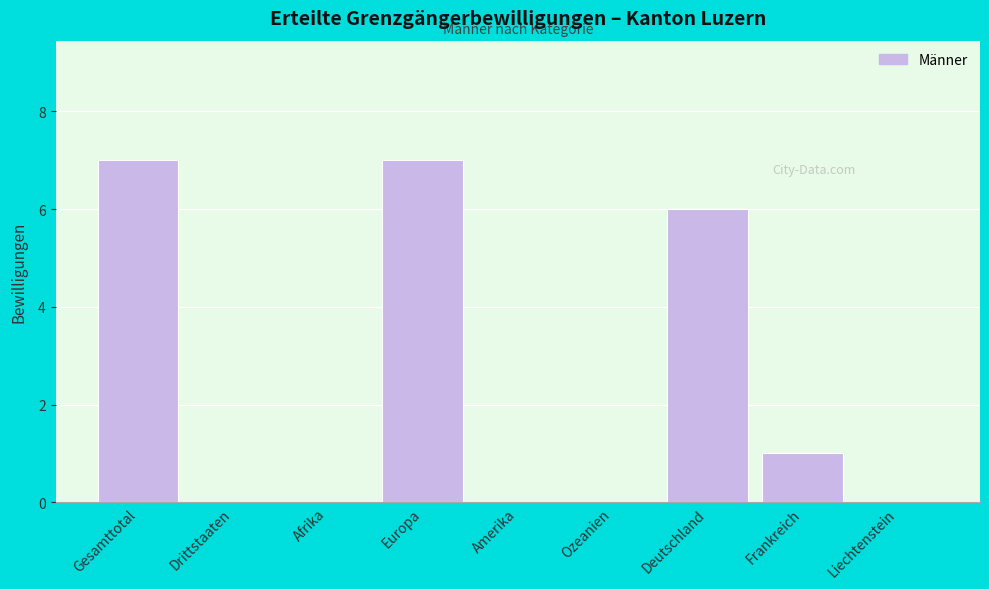

Reading right to left, extract all data points from this chart.

Liechtenstein=0	Frankreich=1	Deutschland=6	Ozeanien=0	Amerika=0	Europa=7	Afrika=0	Drittstaaten=0	Gesamttotal=7